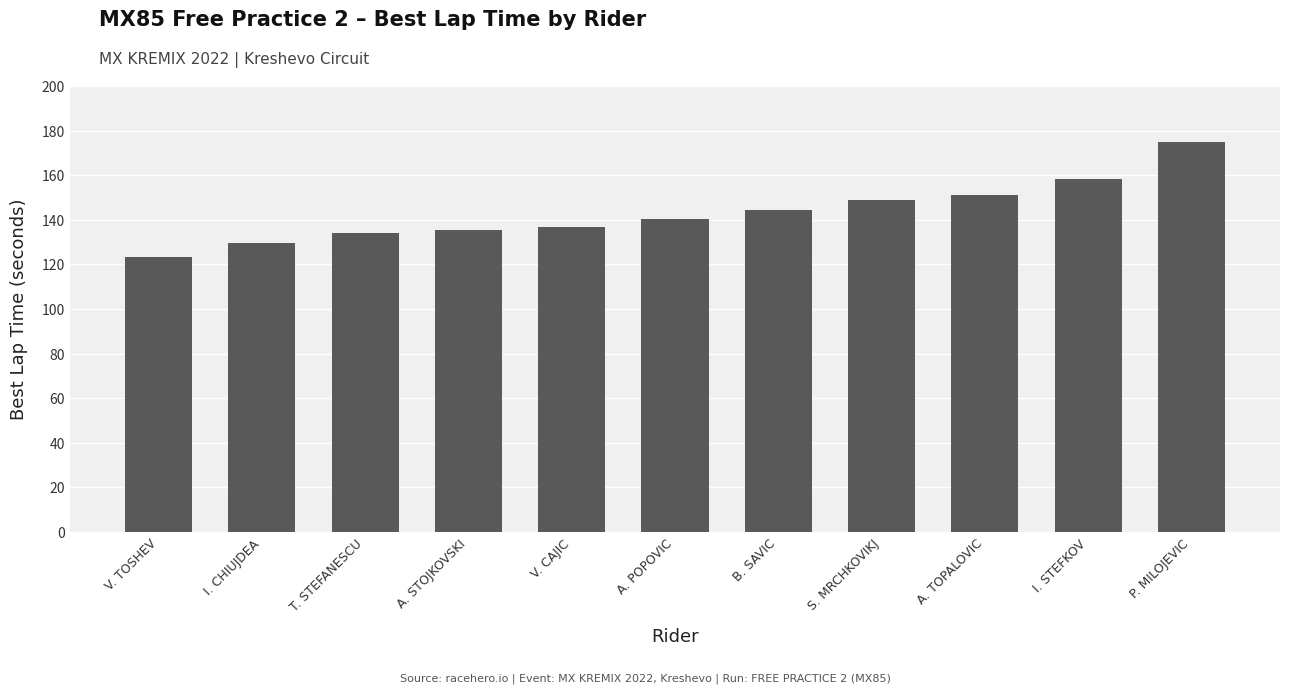

What is the change in value from V. TOSHEV to S. MRCHKOVIKJ?

+25.4